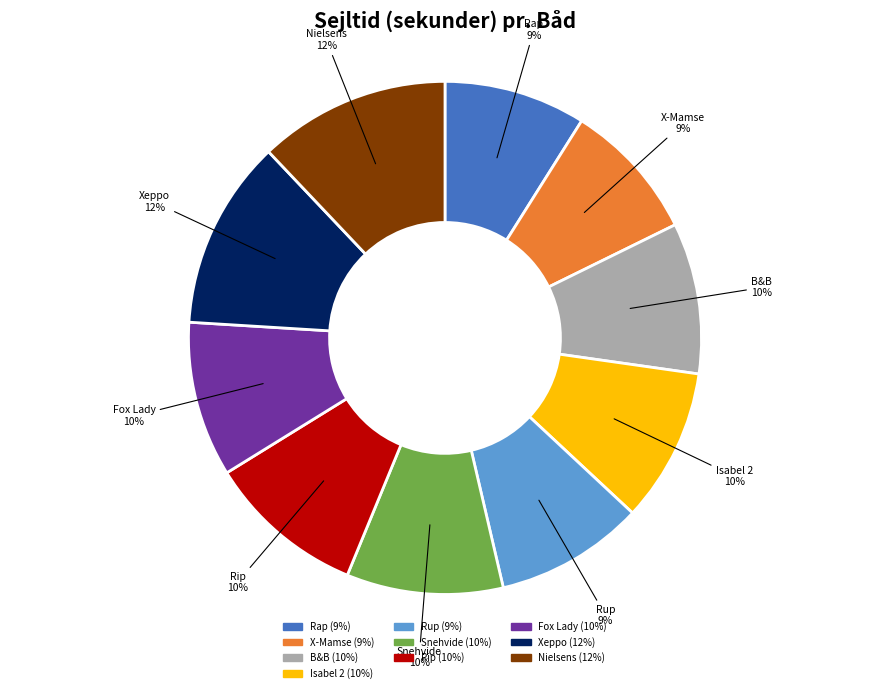

Which has a higher value, Rap or Nielsens?

Nielsens